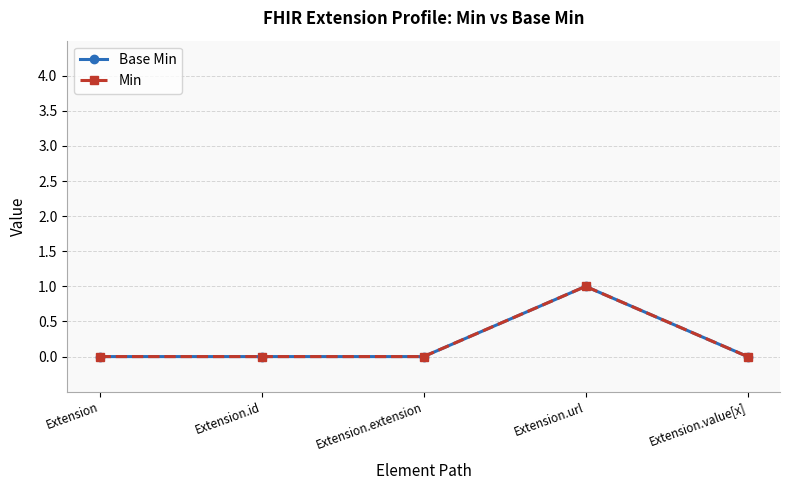

Between Extension.extension and Extension, which is larger?

Extension.extension